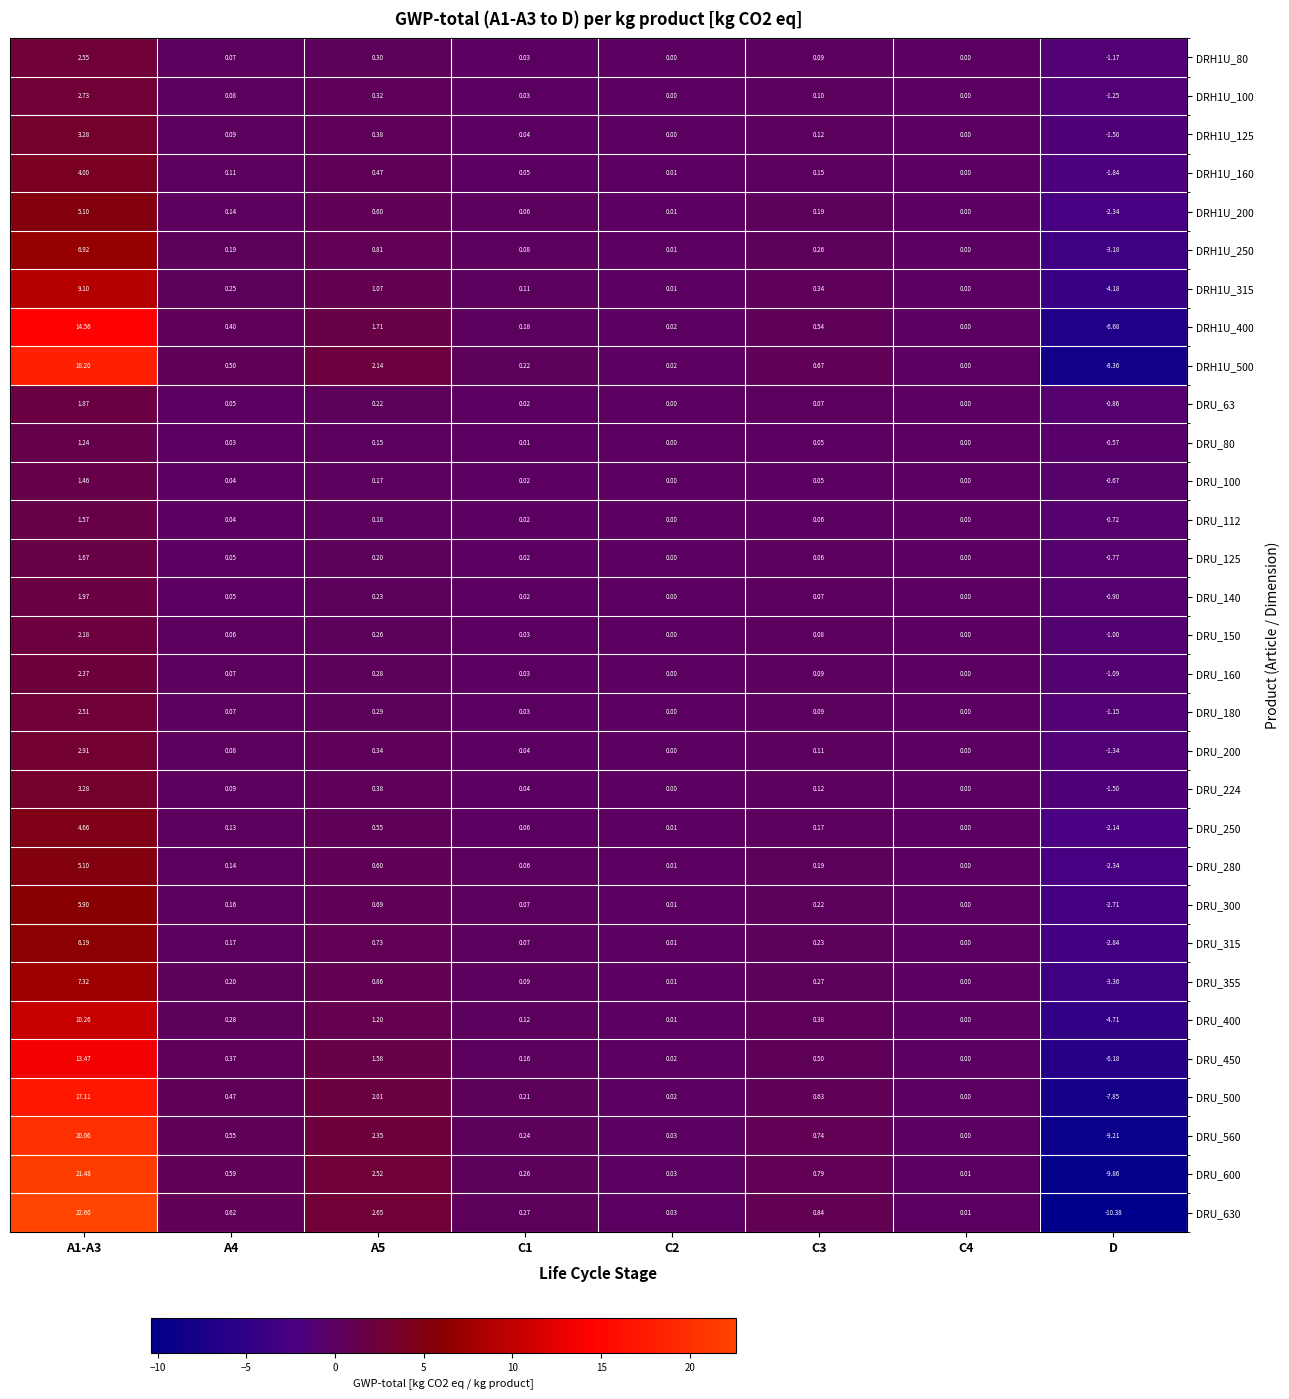

Which category has the lowest value across all series?

D